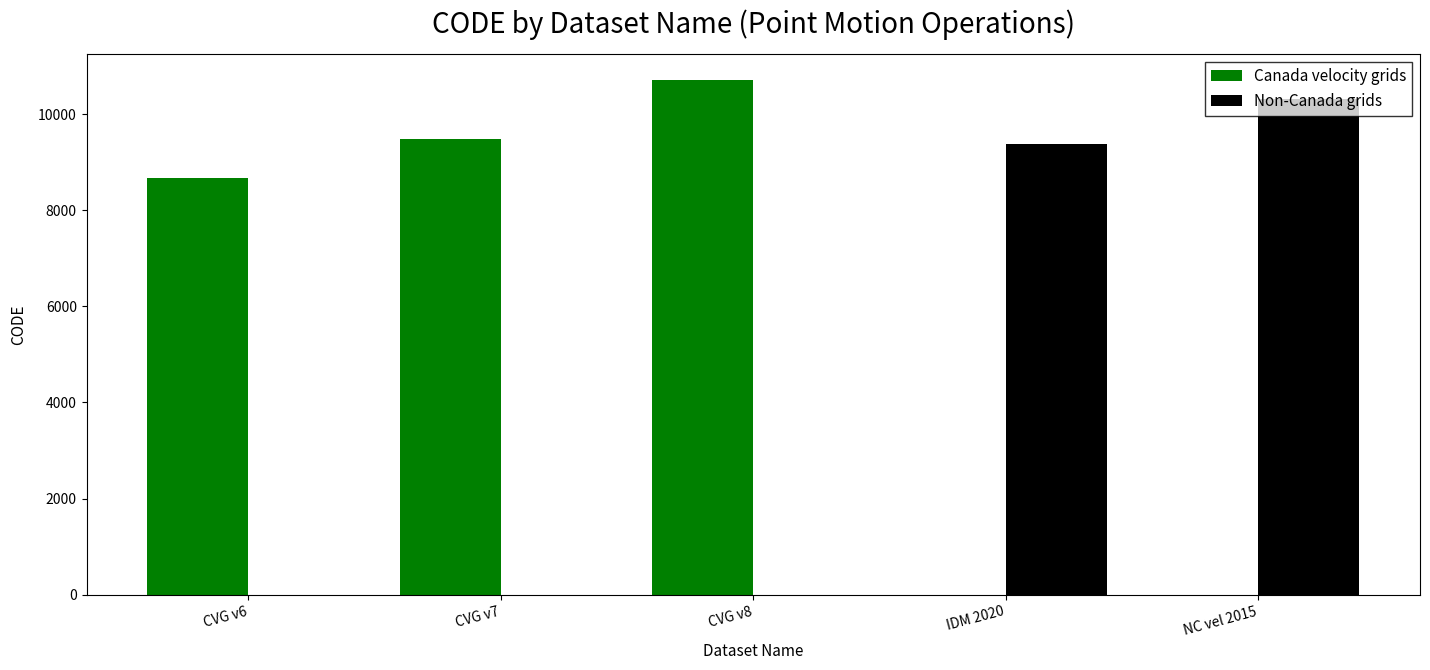

How many categories are shown in the chart?

5